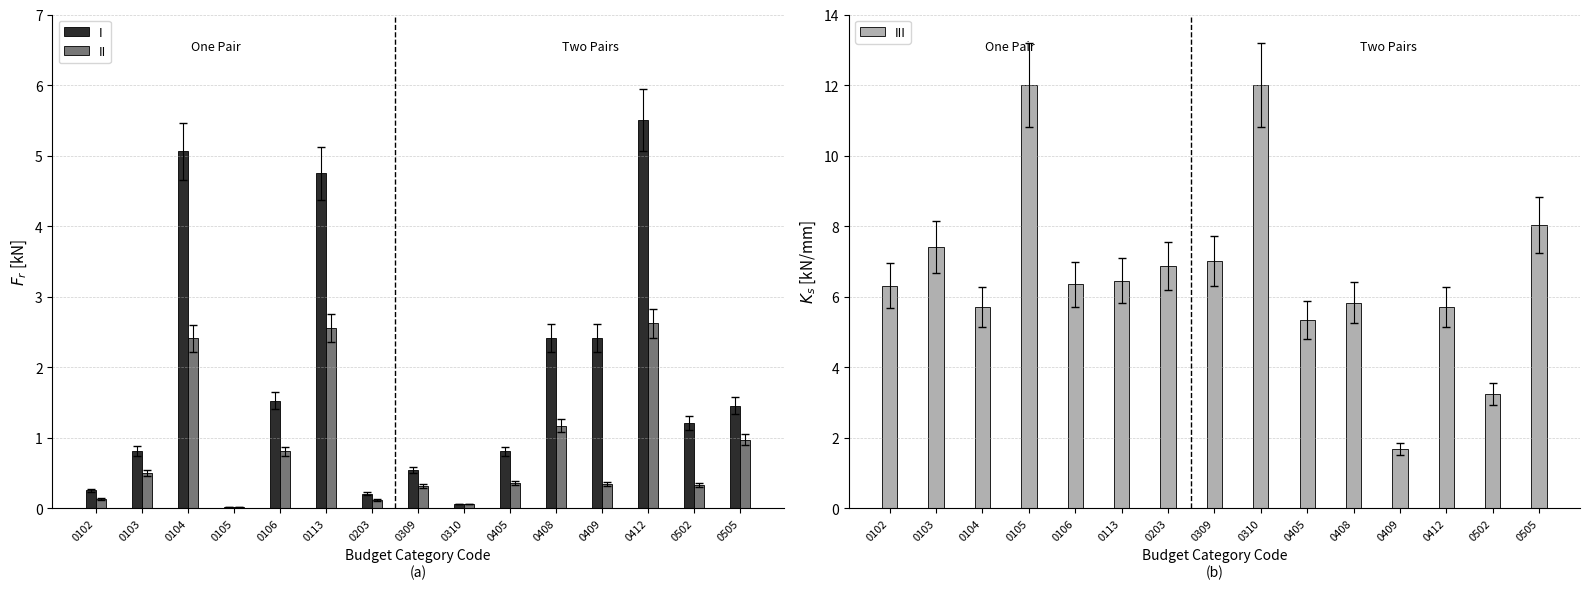

Between 0203 and 0502, which series saw the biggest shift?

III